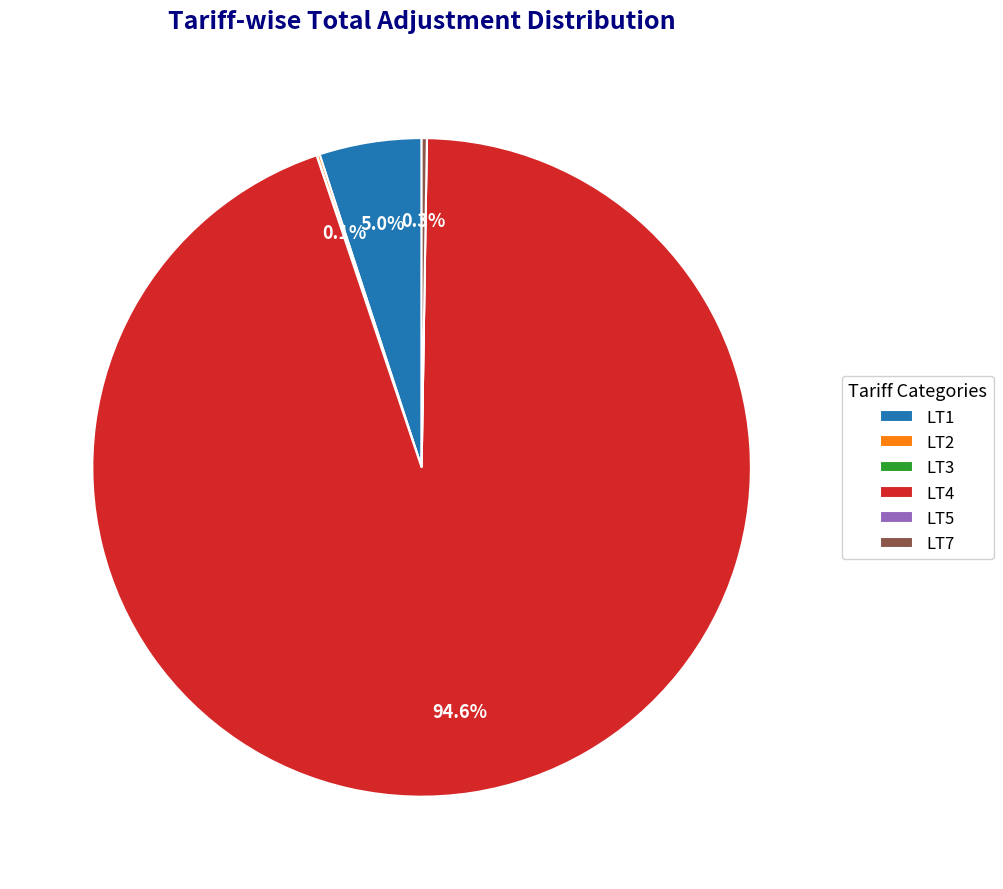

Which slice is the largest?

LT4